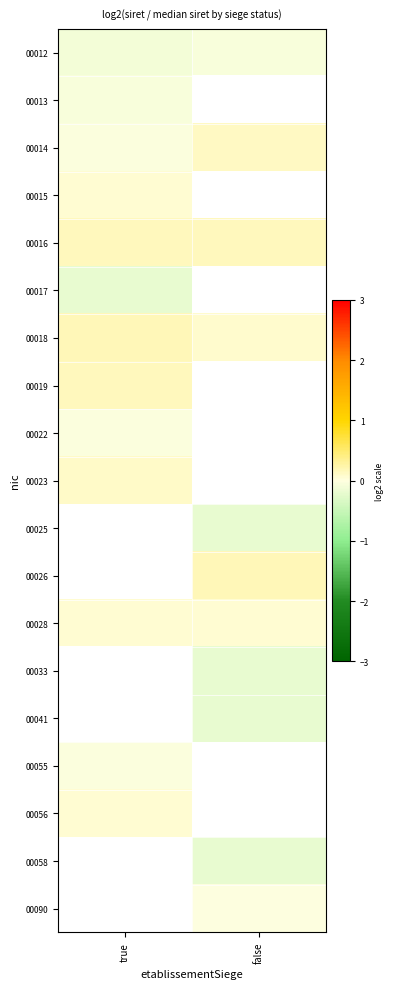

Rank the series at true from lowest to highest value.

00017, 00012, 00013, 00022, 00014, 00055, 00015, 00028, 00056, 00023, 00016, 00019, 00018, 00025, 00026, 00033, 00041, 00058, 00090